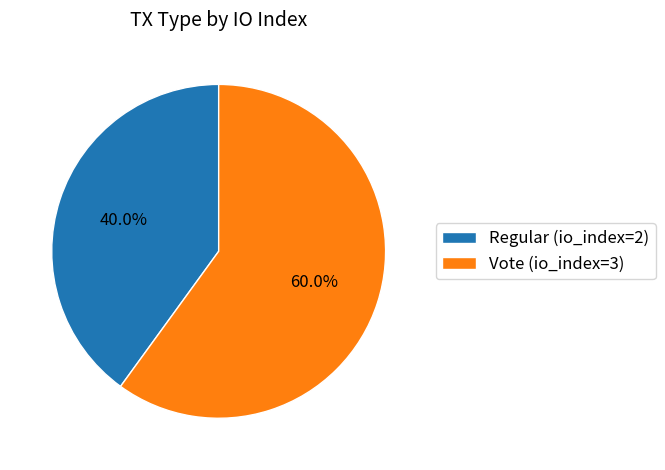

To the nearest percent, what portion does Vote (io_index=3) represent?

60%